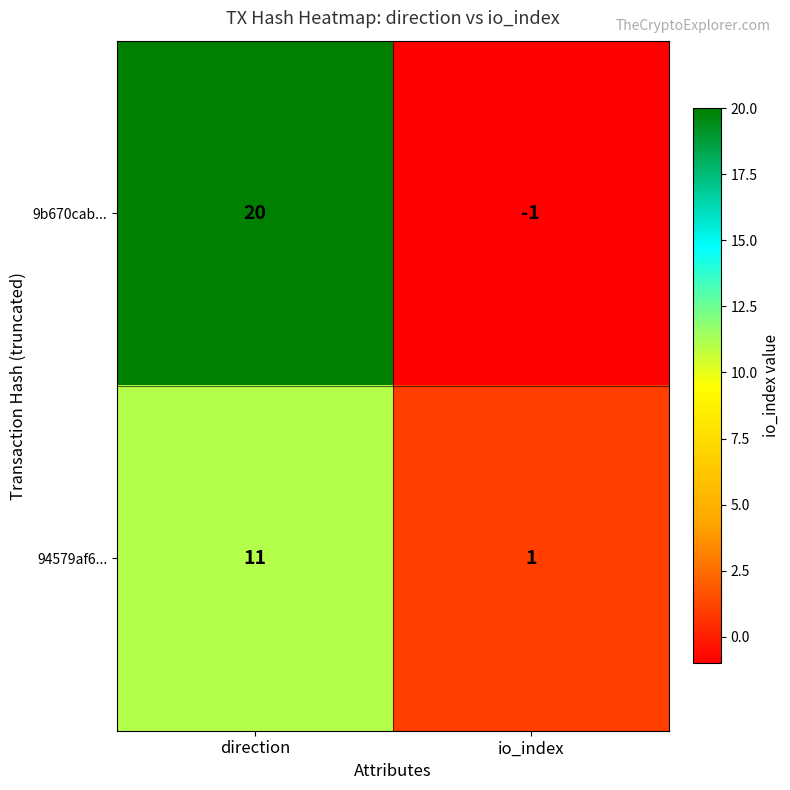

Which series changed the most between direction and io_index?

9b670cab...